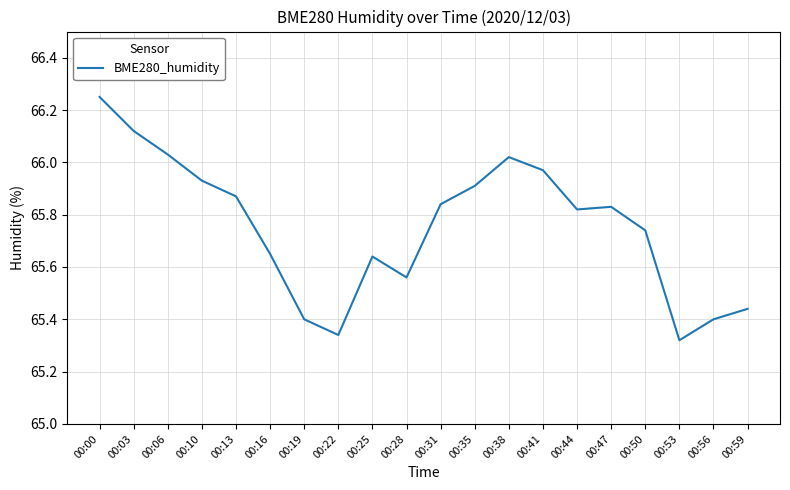

What is the difference between the maximum and minimum values?

0.9